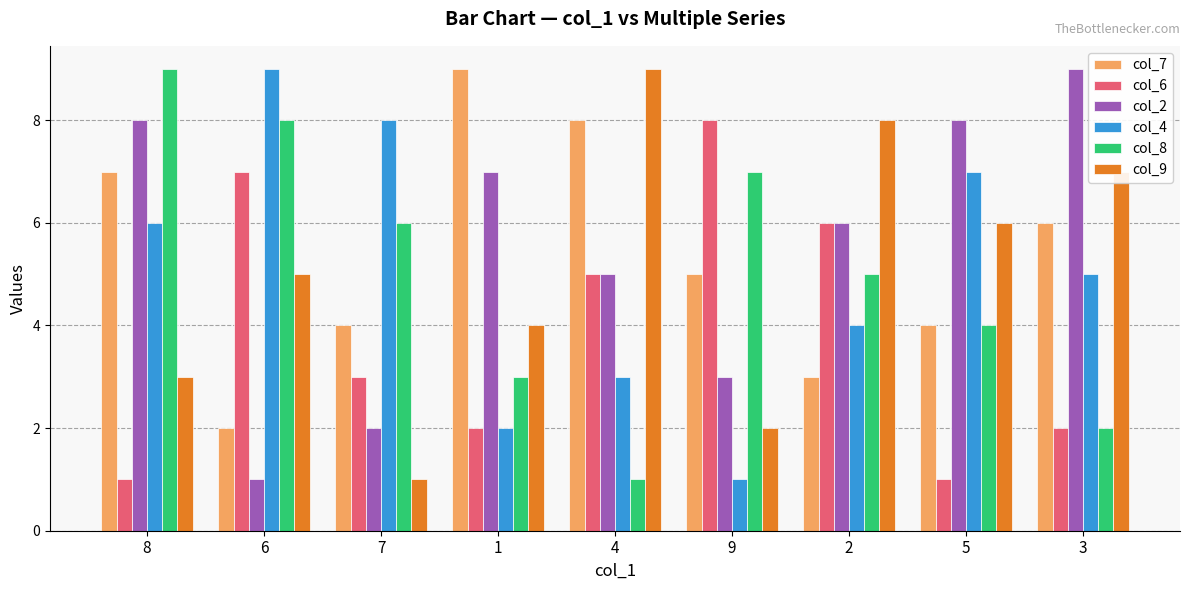

List the labels in order of col_4 value, smallest first.

9, 1, 4, 2, 3, 8, 5, 7, 6